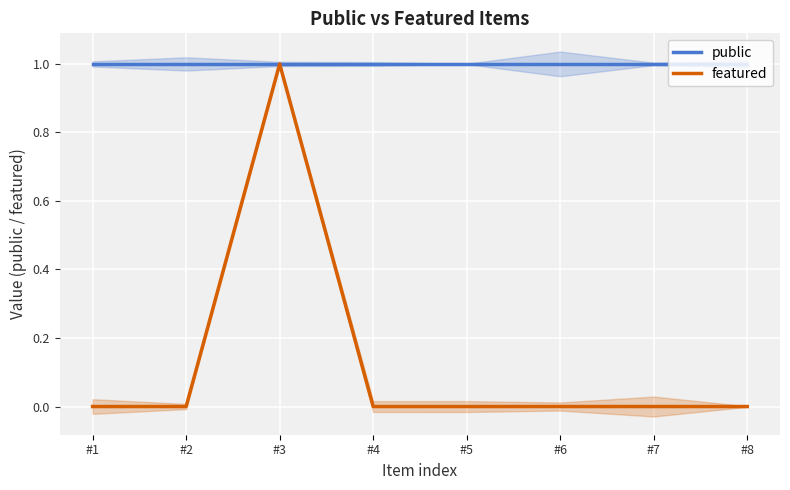

What is the lowest value of the public series?

1